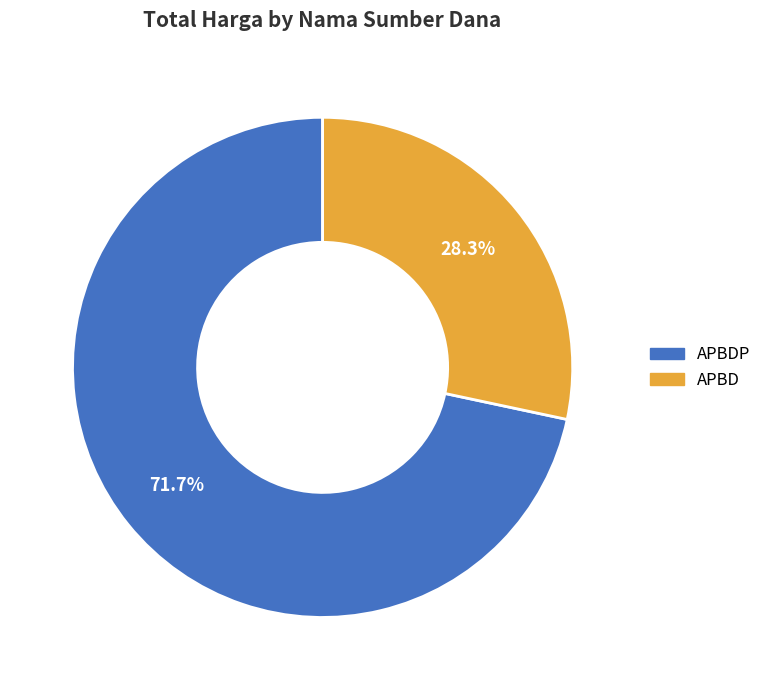

Is there any slice that represents more than half of the pie?

Yes